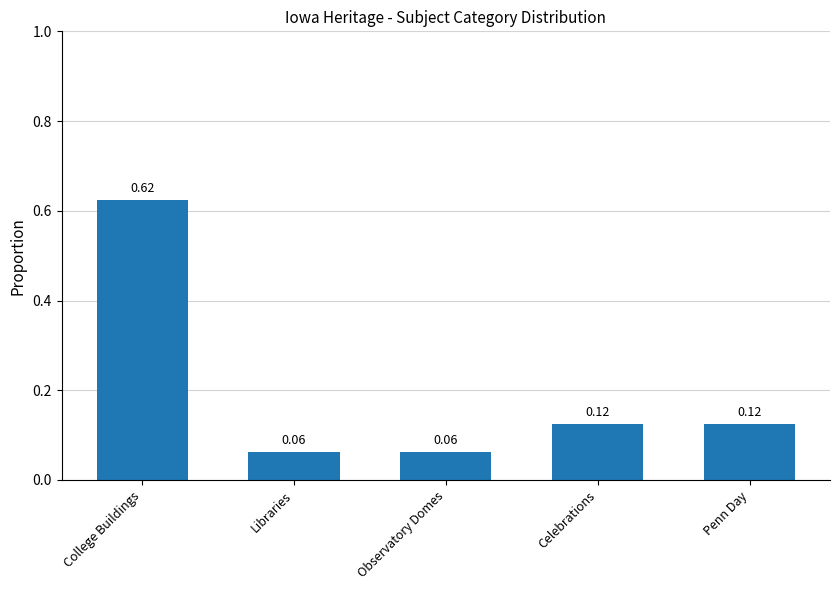

Is it true that the value at Celebrations is 0.2?

False